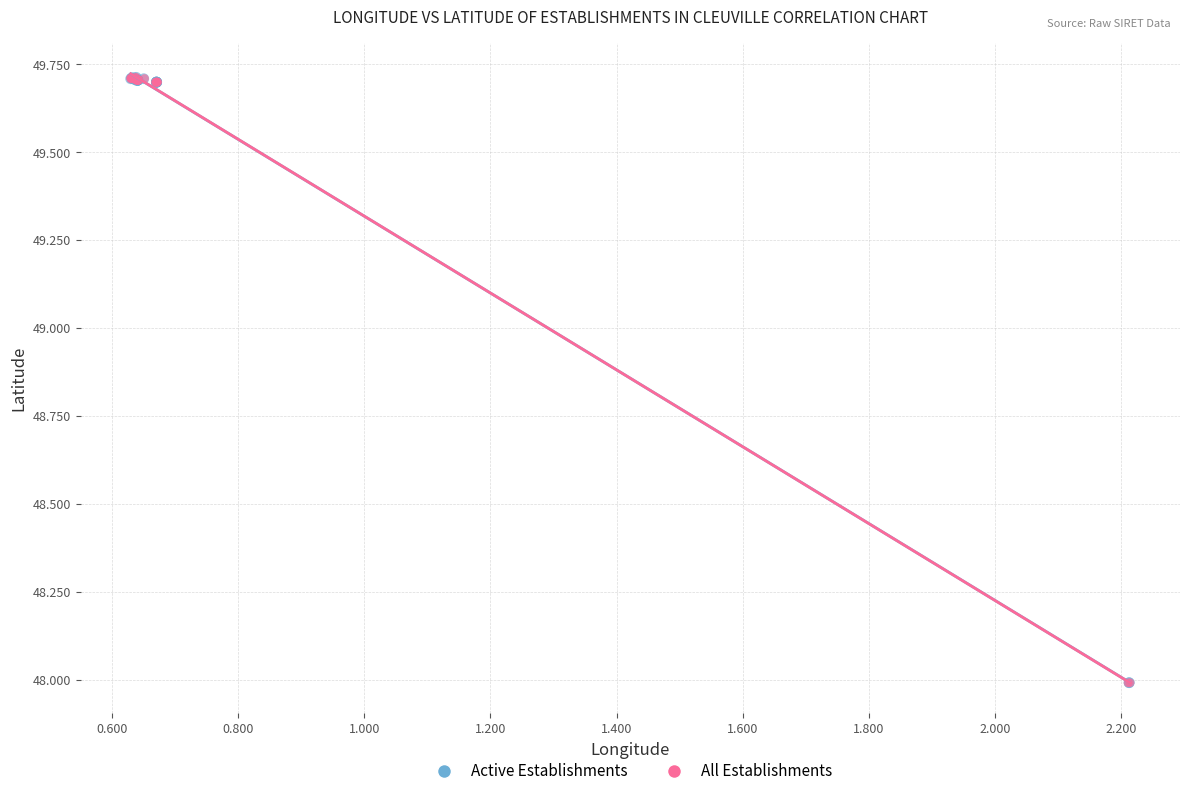

Which series has the widest spread of Y values?

All Establishments